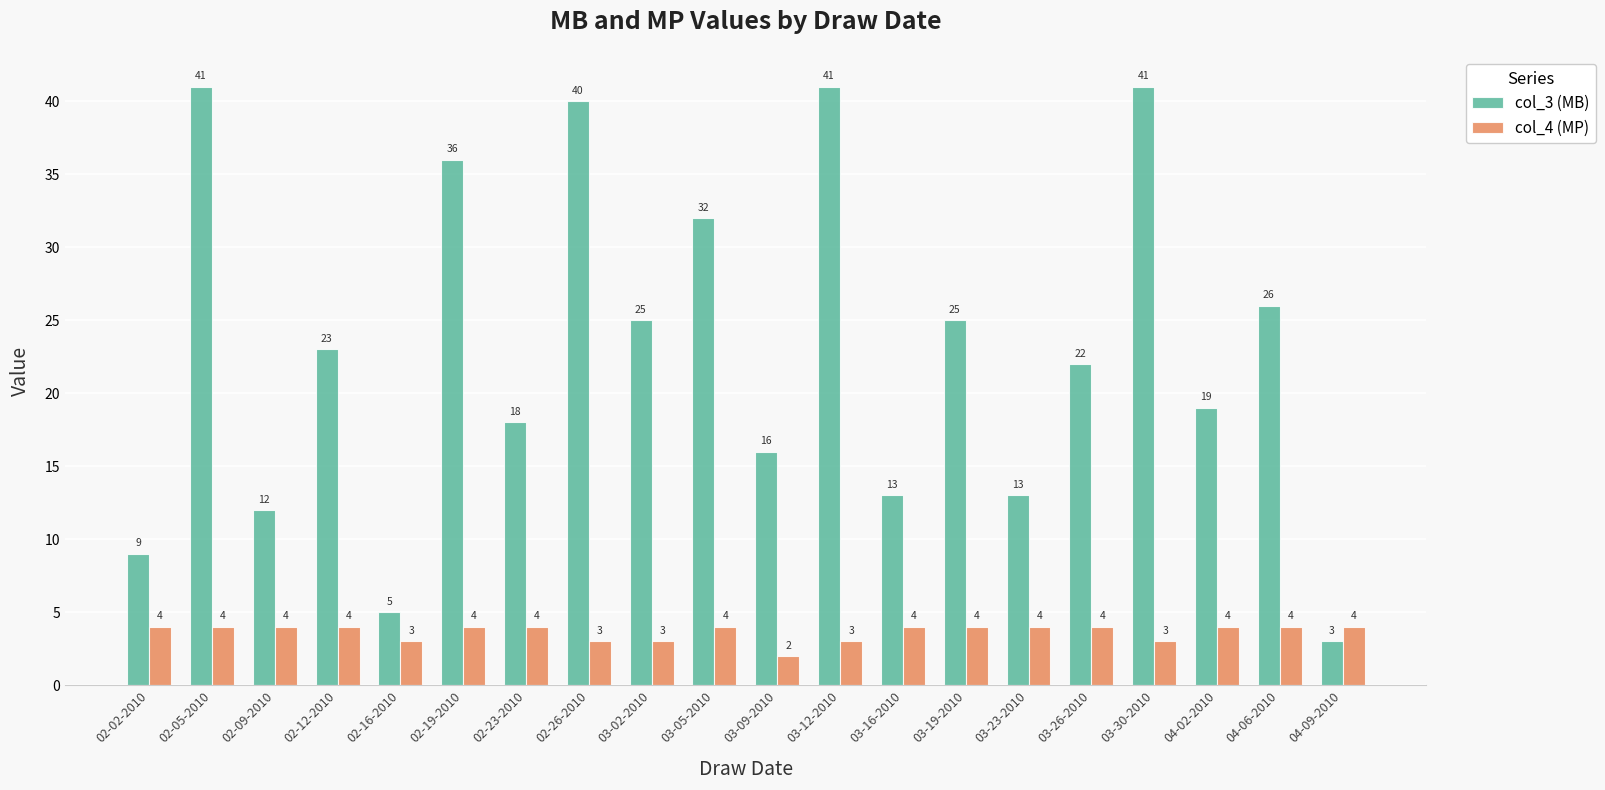

Which series changed the most between 02-09-2010 and 02-23-2010?

col_3 (MB)